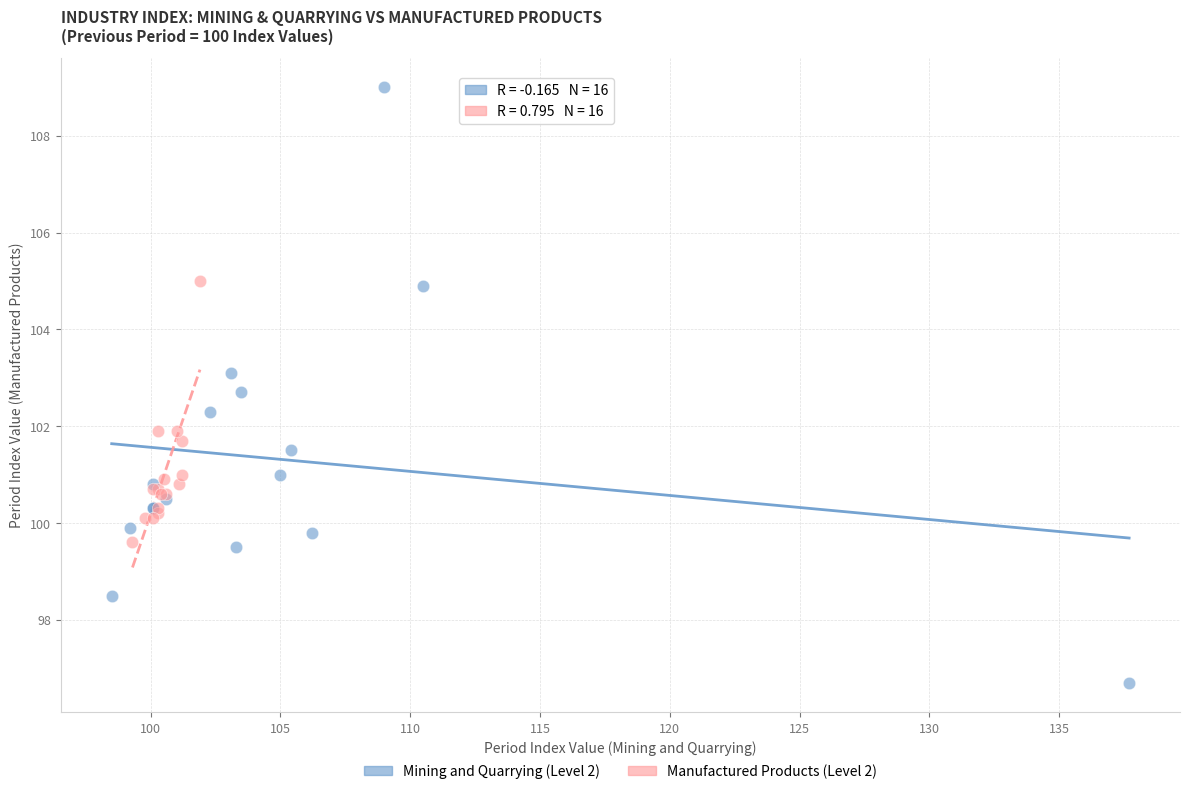

Which series contains the highest Y value?

Mining and Quarrying (Level 2)